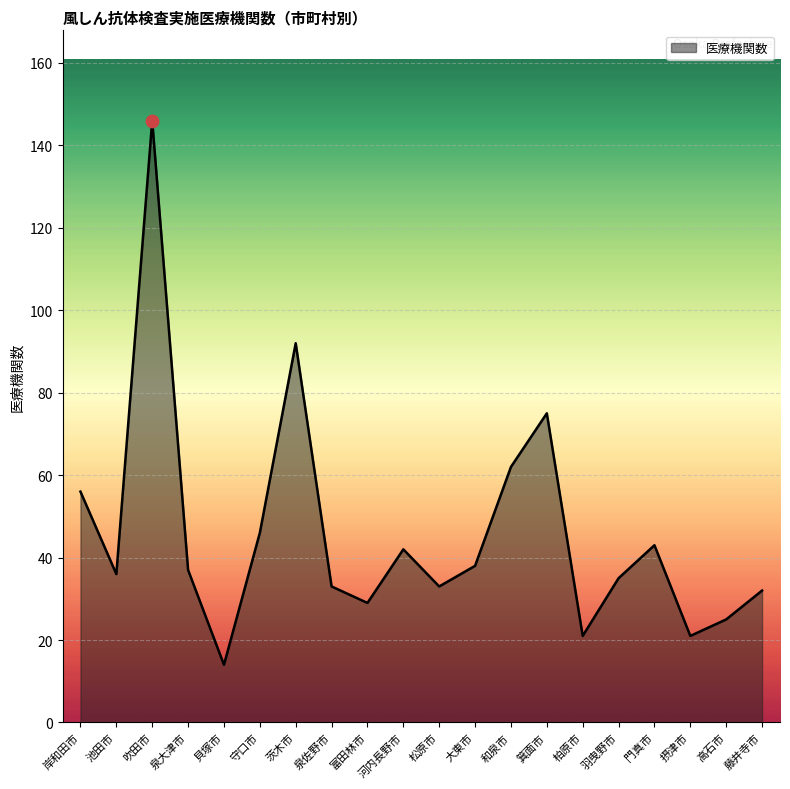

Between 摂津市 and 泉大津市, which is larger?

泉大津市